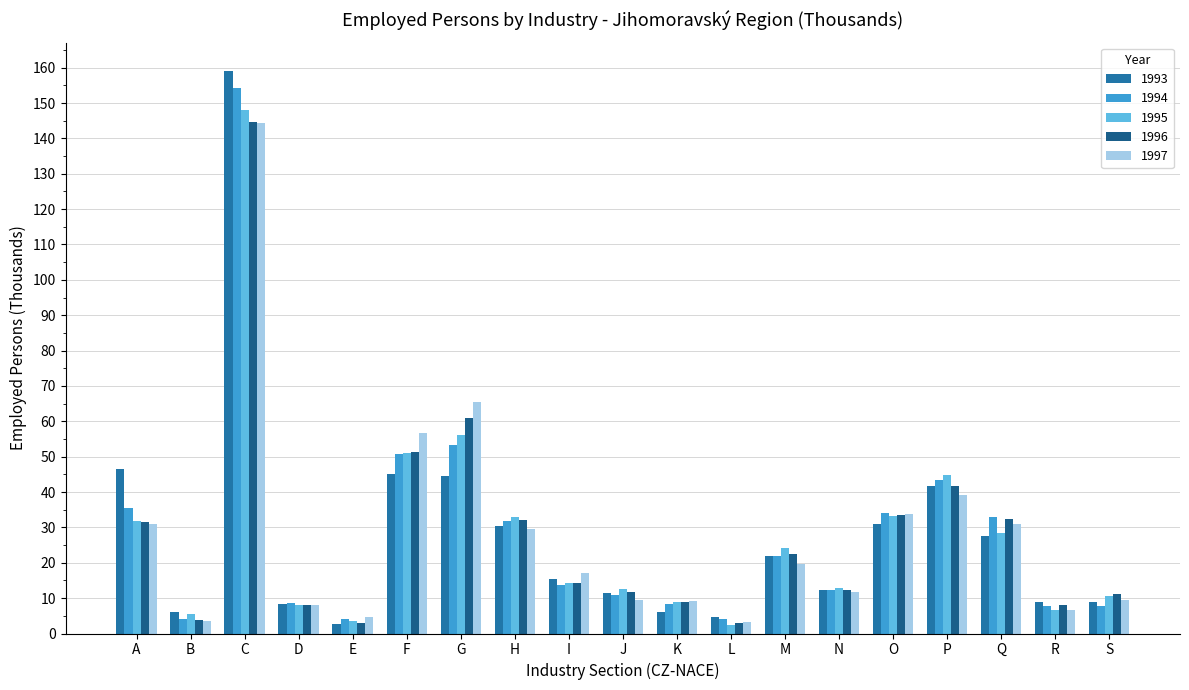

What is the greatest value displayed?

159.1